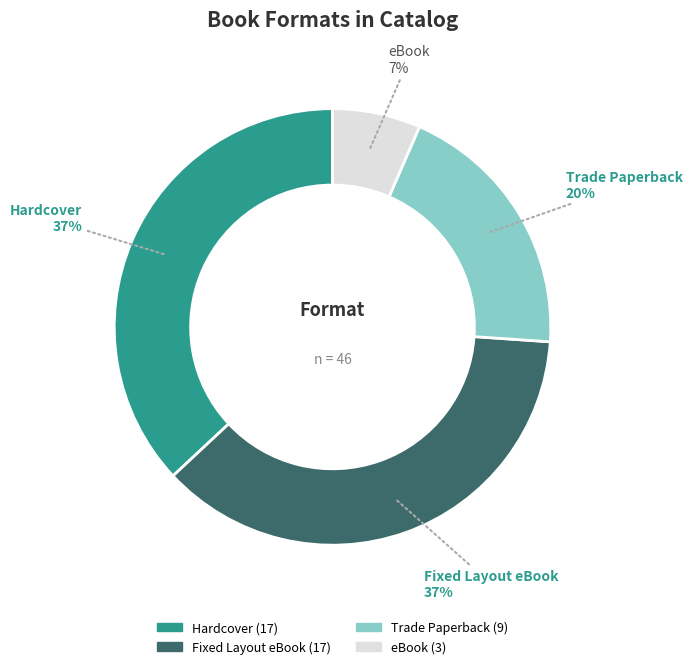

What is the smallest slice in the pie chart?

eBook